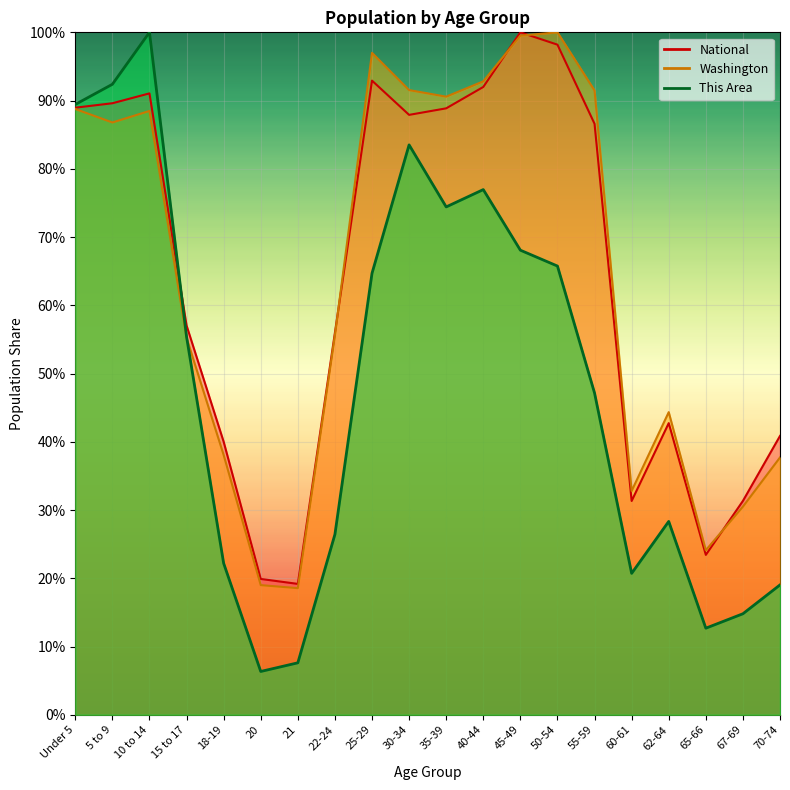

What is the minimum value shown in the chart?

6.3